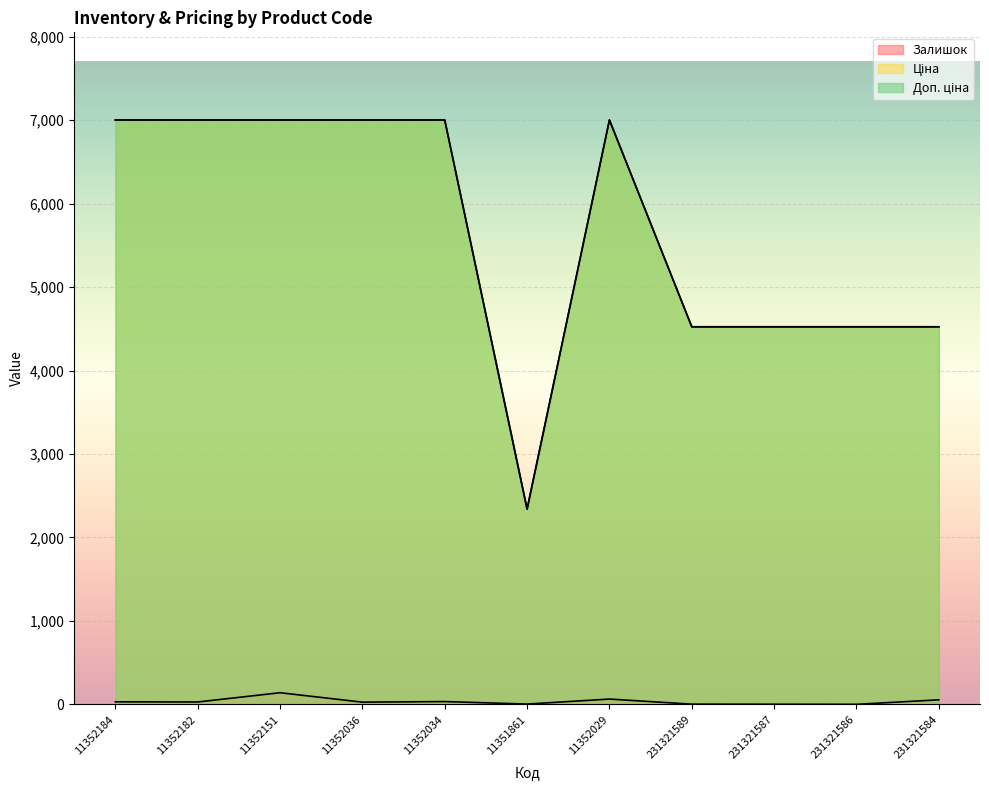

What is the difference between the second highest and minimum values in the Ціна series?

4662.4